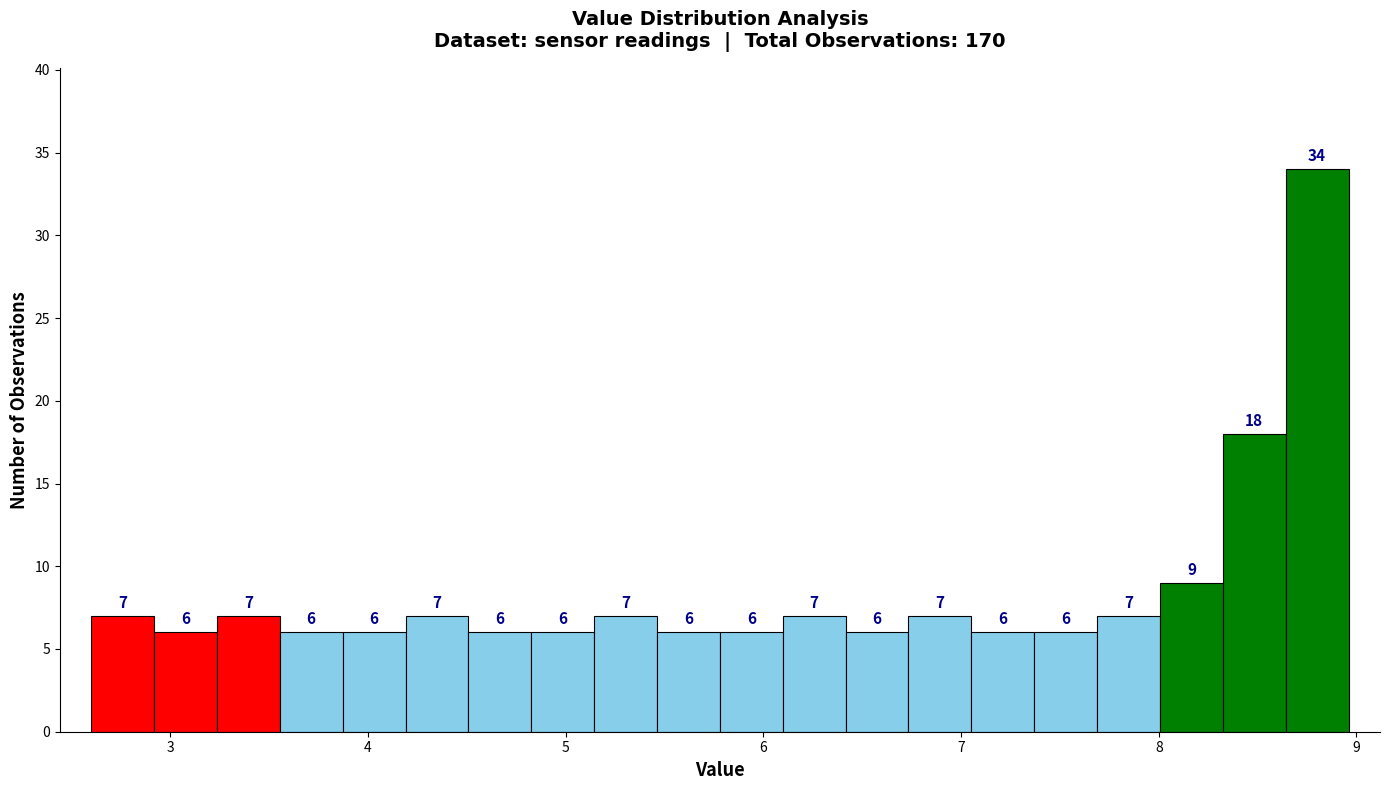

Around what value on the x-axis is the tallest bar? Give the approximate position of its centre, as read against the axis.

8.8